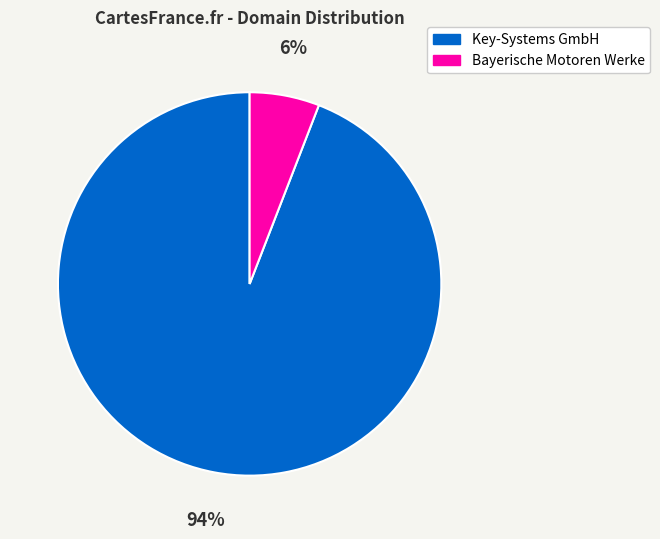

What is the majority slice?

Key-Systems GmbH